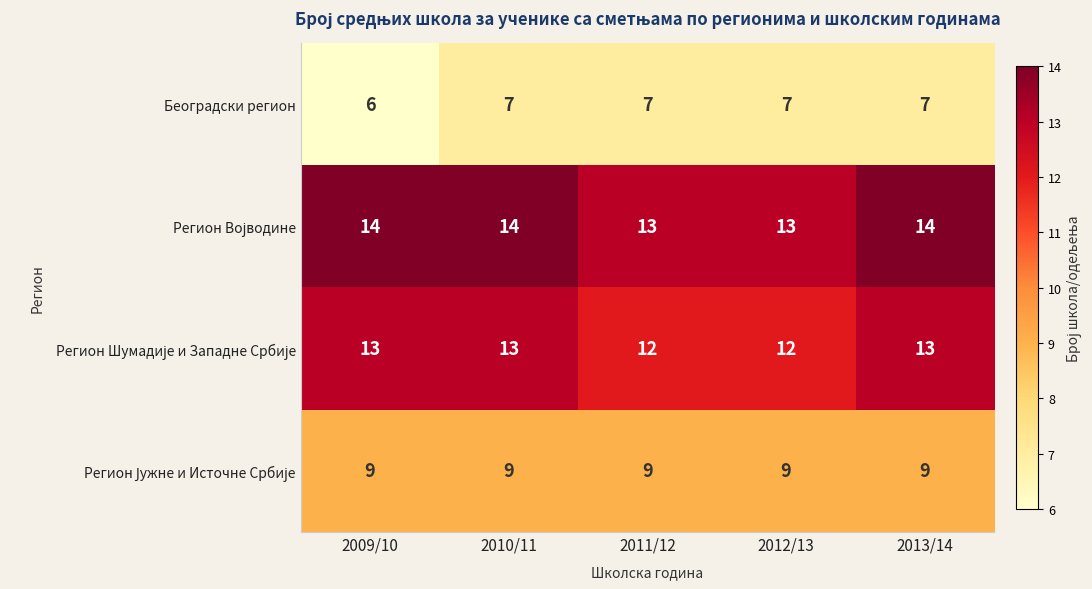

What is the greatest value displayed?

14